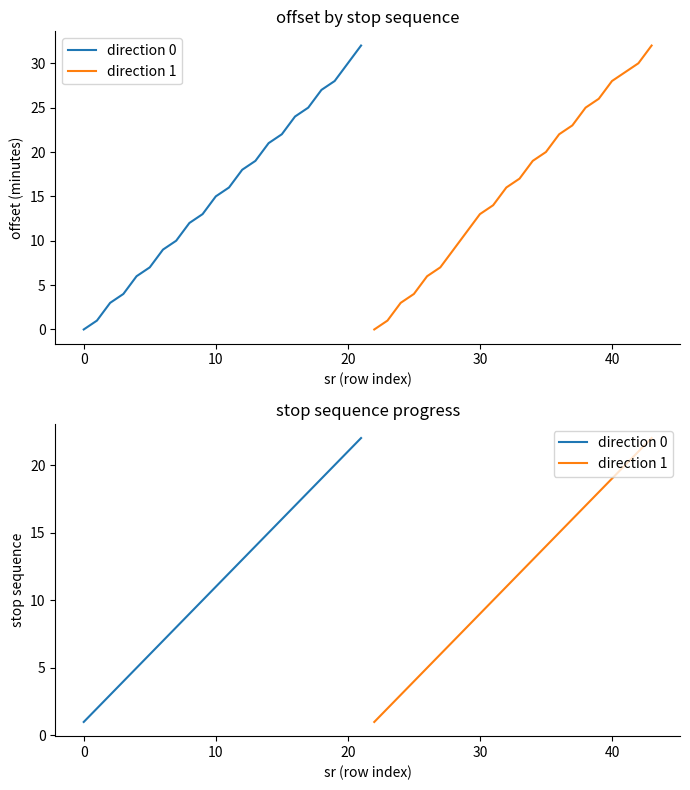

How many lines are shown in the chart?

2